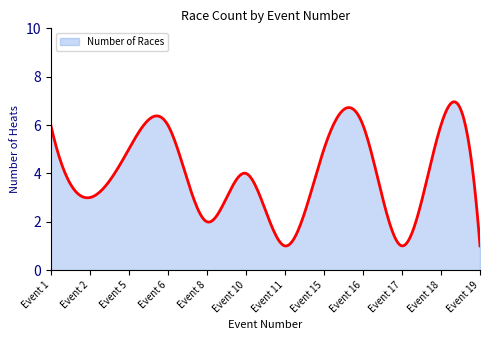

What is the minimum value shown in the chart?

1.0